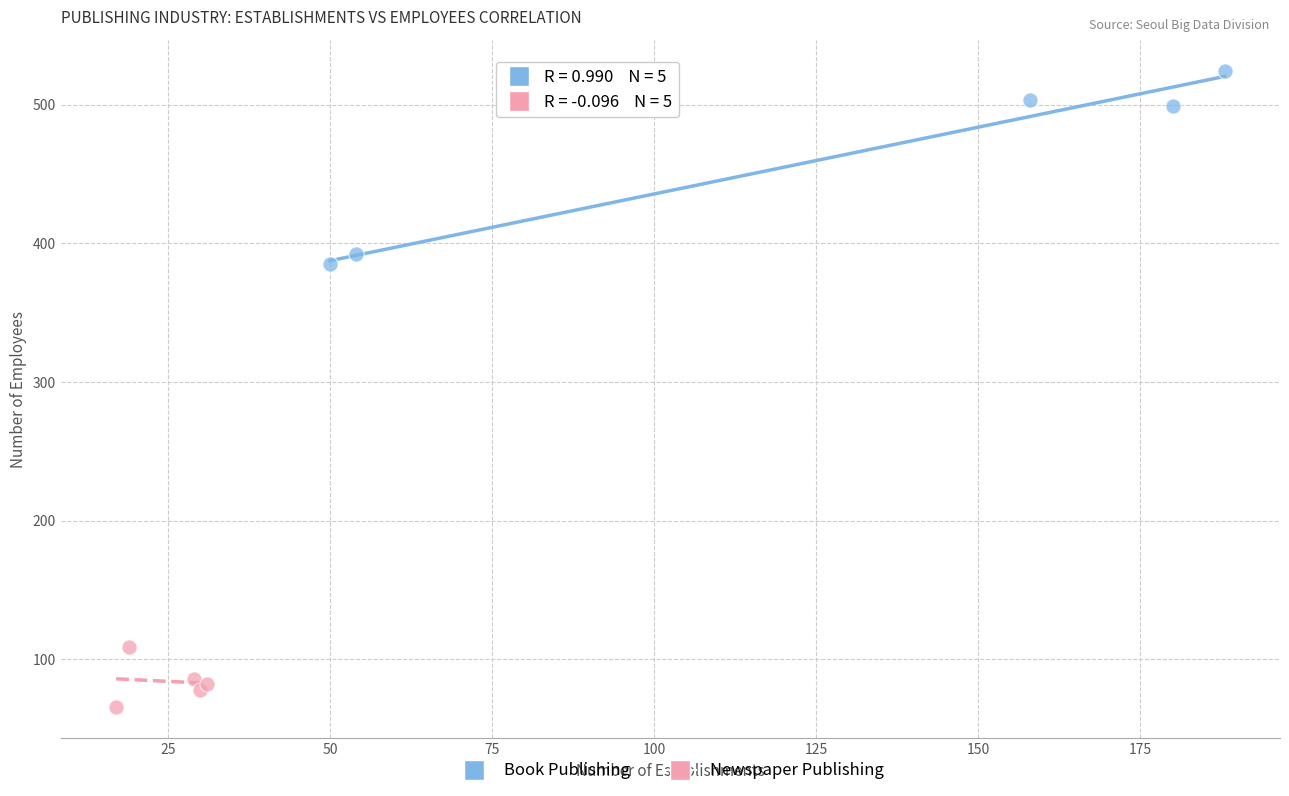

Which series reaches the maximum Y coordinate?

Book Publishing